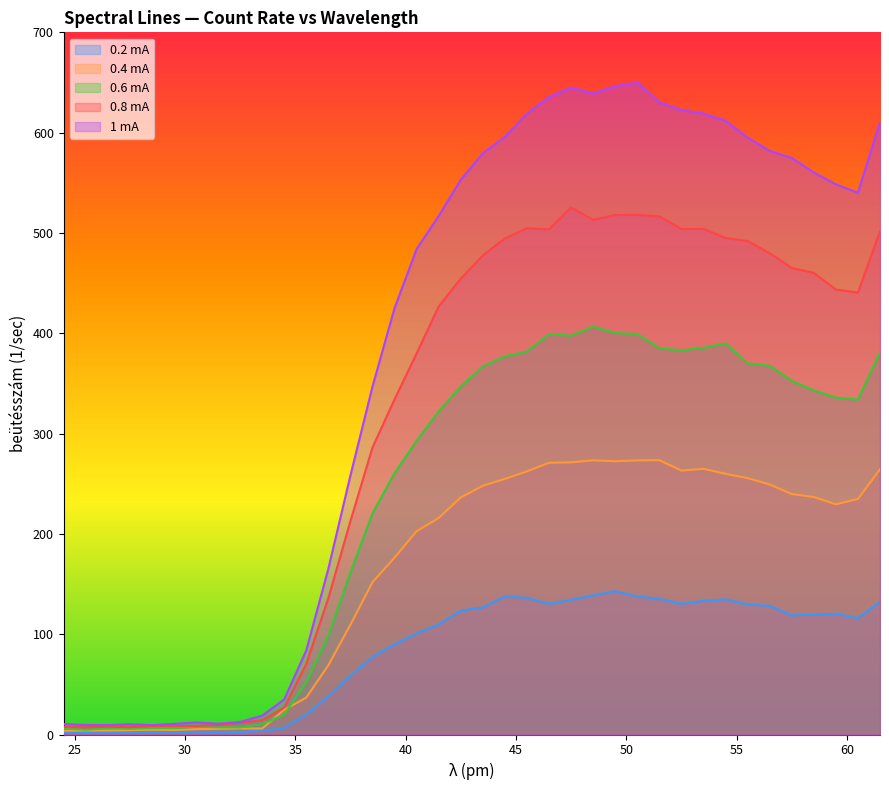

Where is the first local maximum for 0.6 mA?

26.5